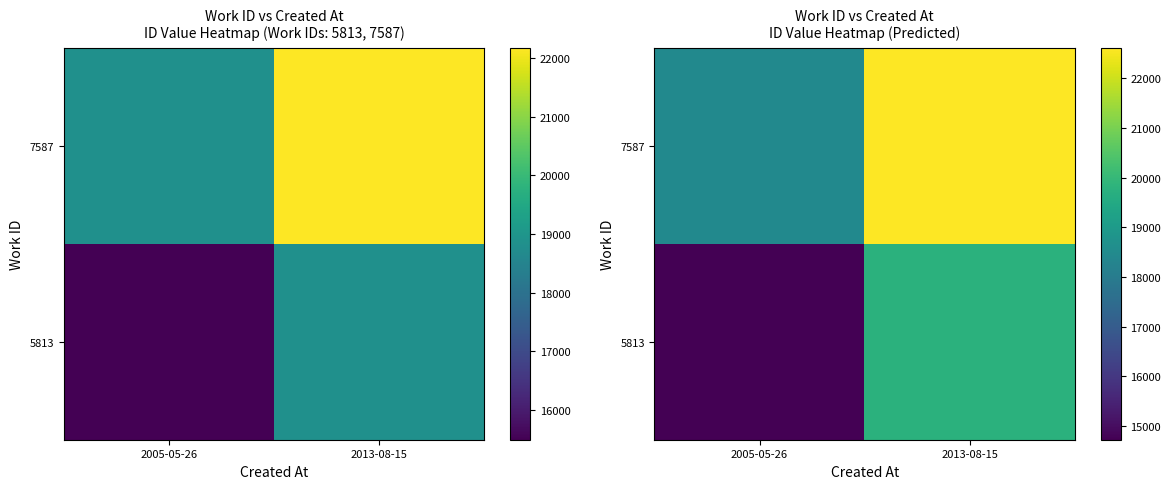

At how many categories does at least one series exceed 19589?

1